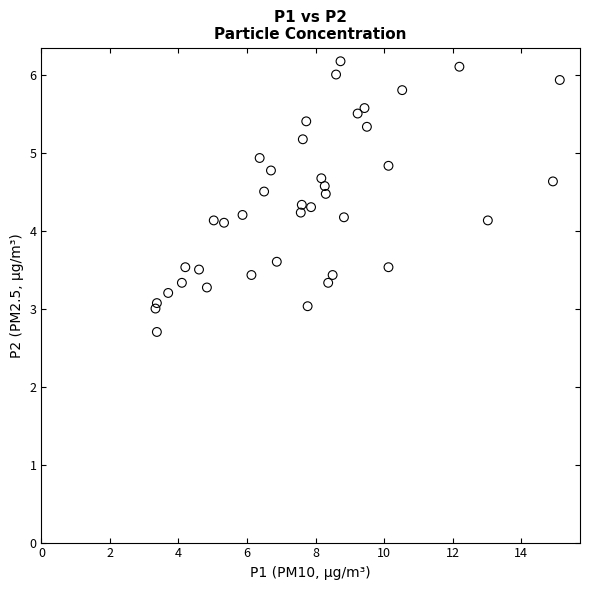

What is the range of X values (max minus min)?

11.8